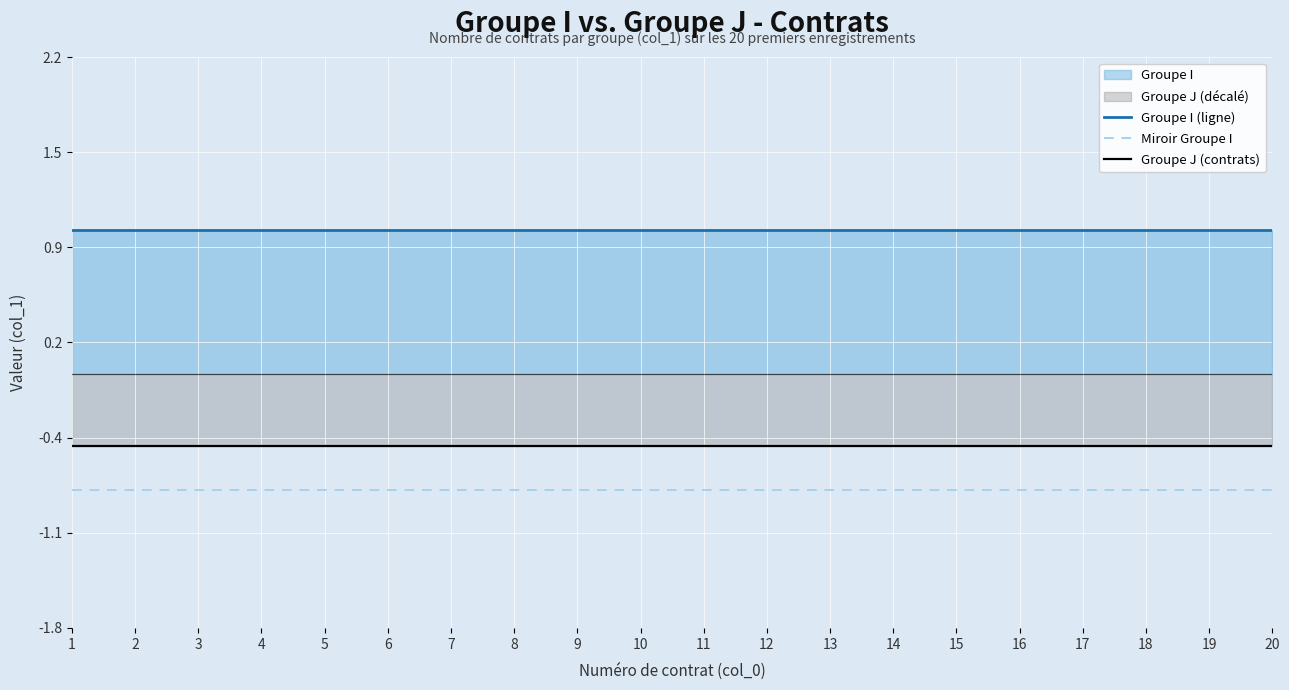

True or false: Miroir Groupe I and Groupe I (ligne) intersect in this chart.

False